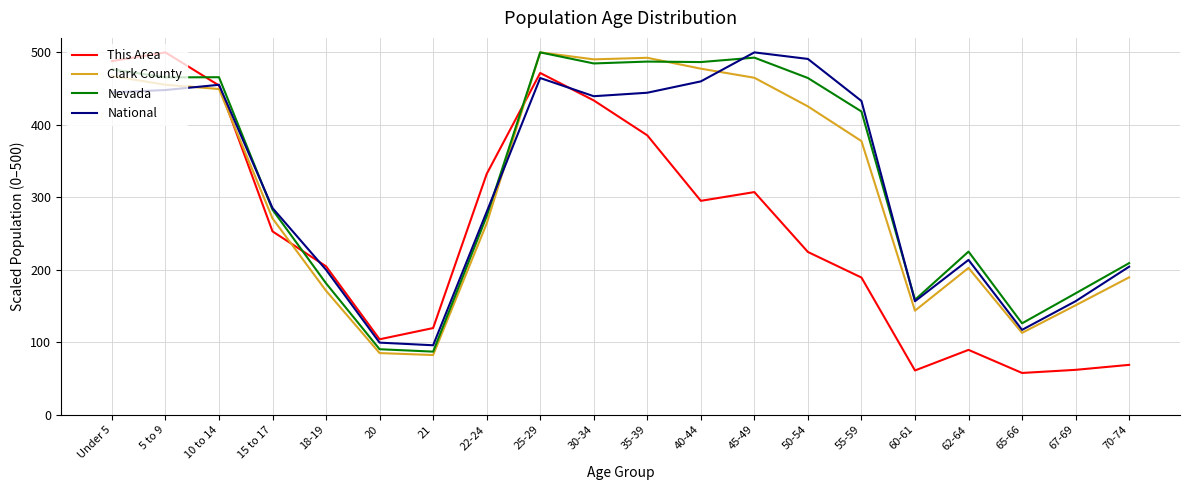

What is the difference between the second highest and second lowest values in the Clark County series?

407.4